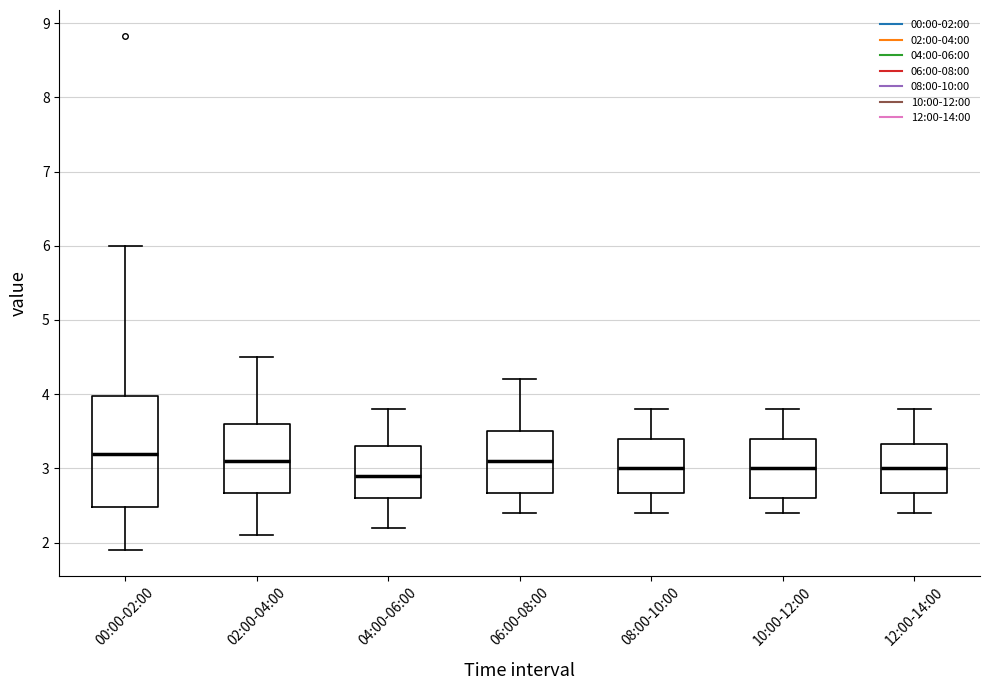

Which box has the lowest median line?

04:00-06:00